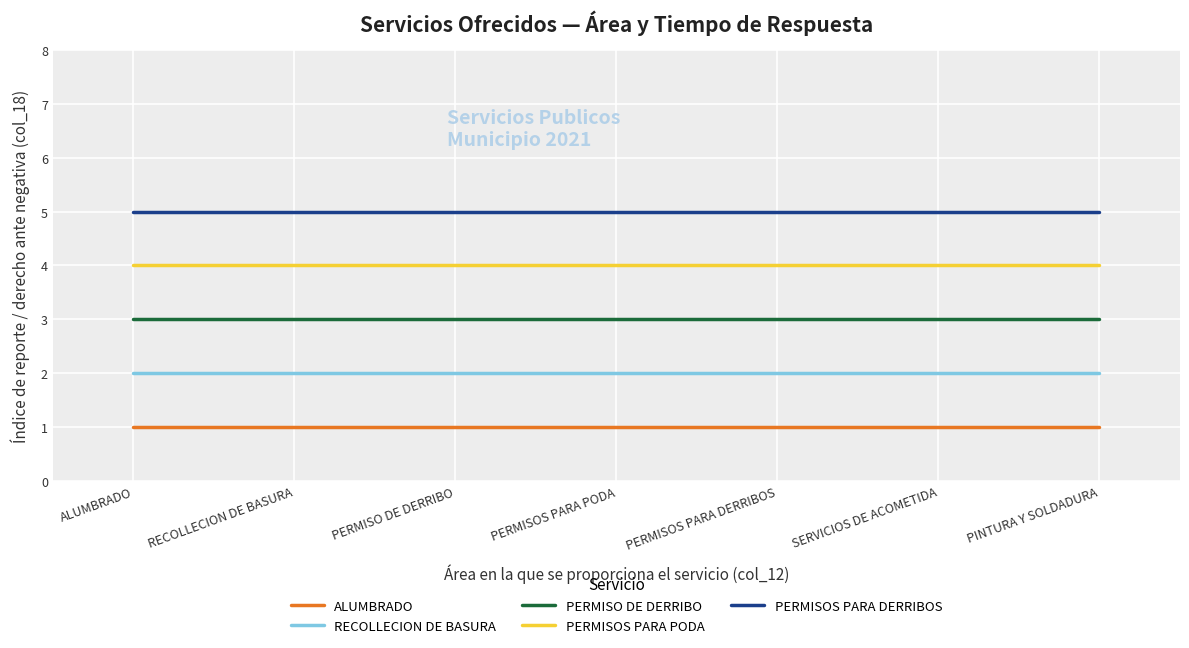

What is the sum of the RECOLLECION DE BASURA values at RECOLLECION DE BASURA and PERMISOS PARA PODA?

4